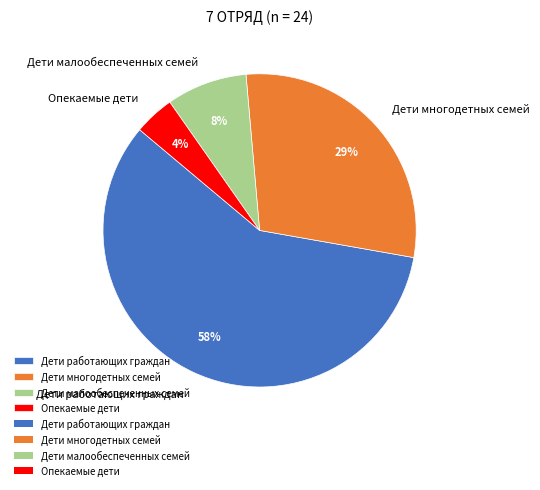

Is the sum of Дети работающих граждан and Дети малообеспеченных семей greater than half?

Yes